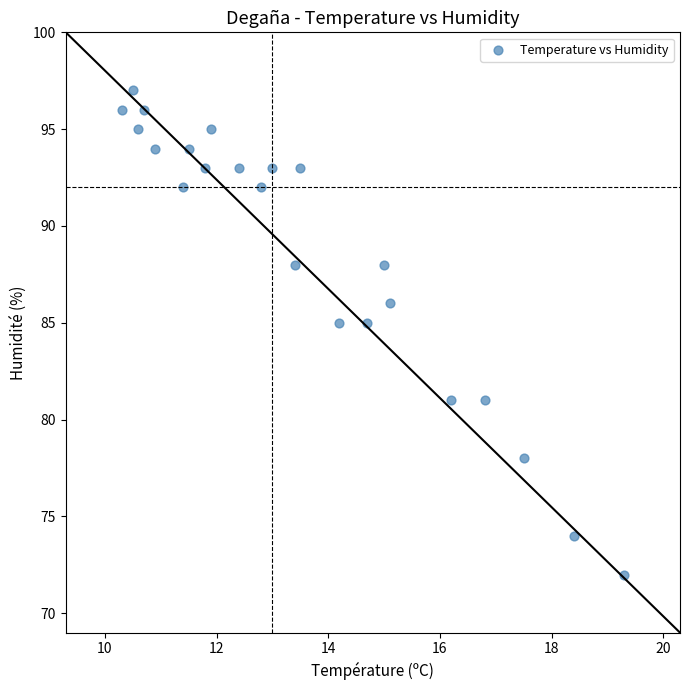

What is the range of Y values (max minus min)?

25